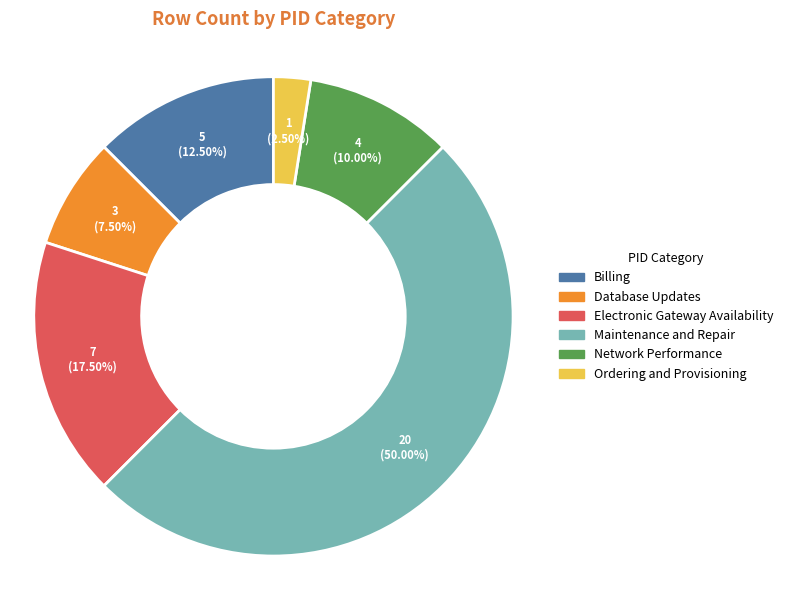

The Network Performance slice represents 24% of the pie. True or false?

False